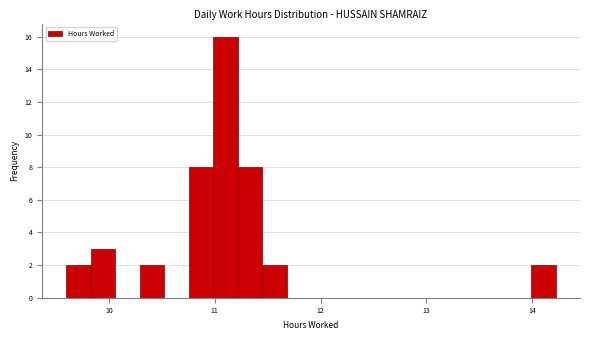

Read against the x-axis, roughly where is the centre of the tallest bar?

11.1